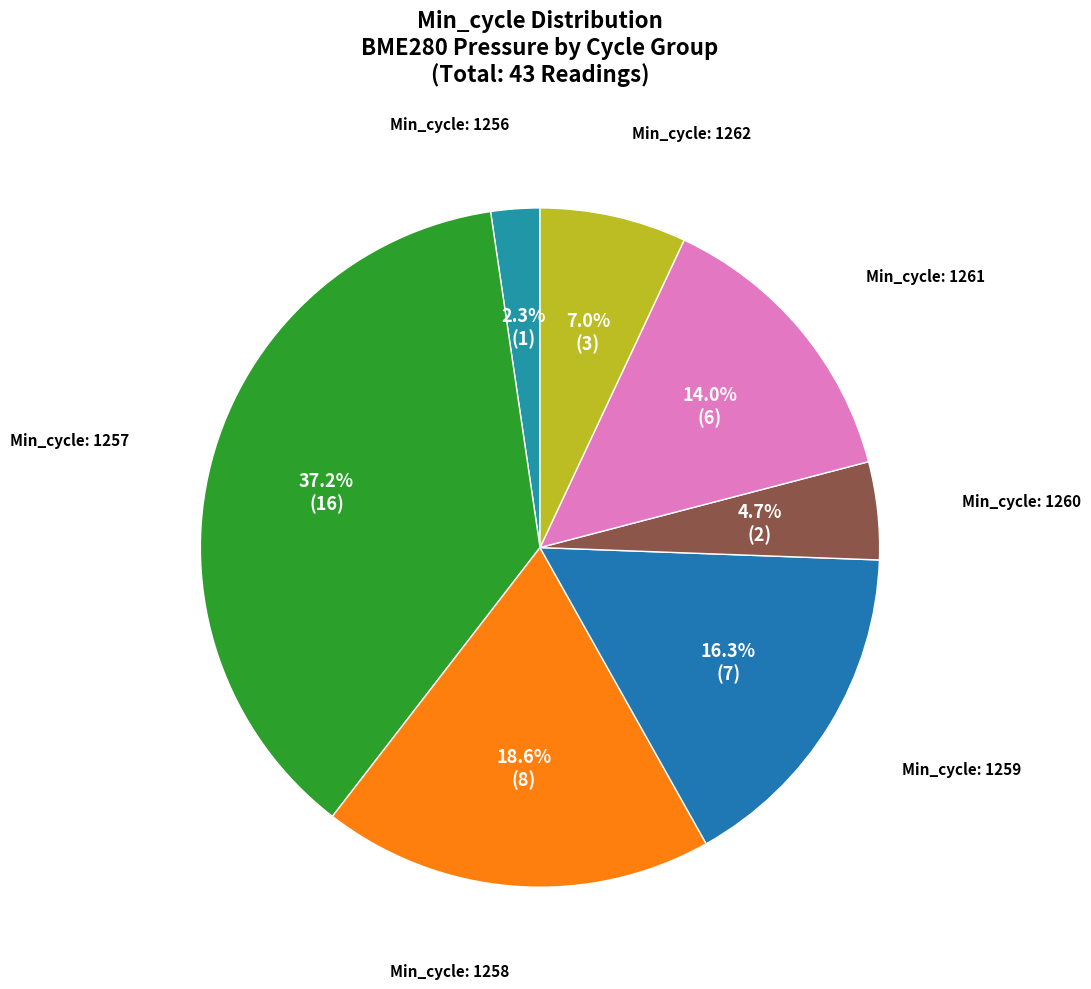

How many segments does this pie chart have?

7